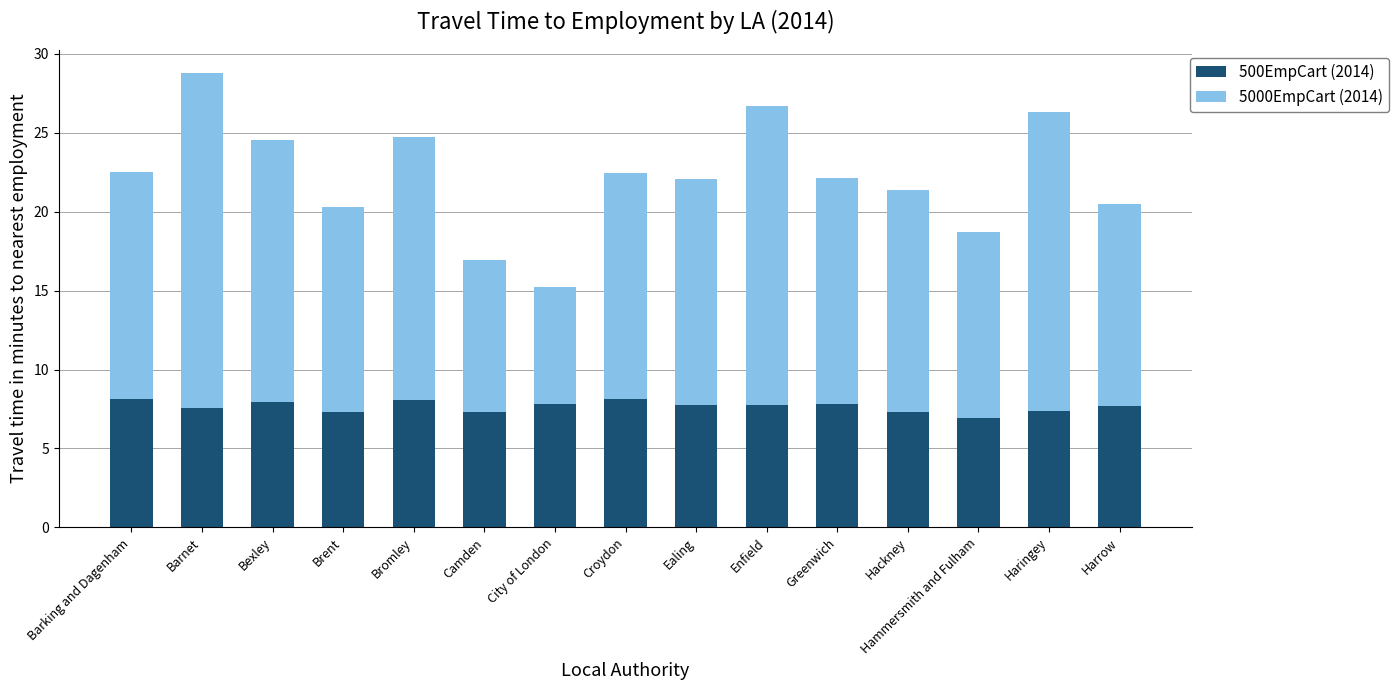

What is the highest value of the 500EmpCart (2014) series?

8.2